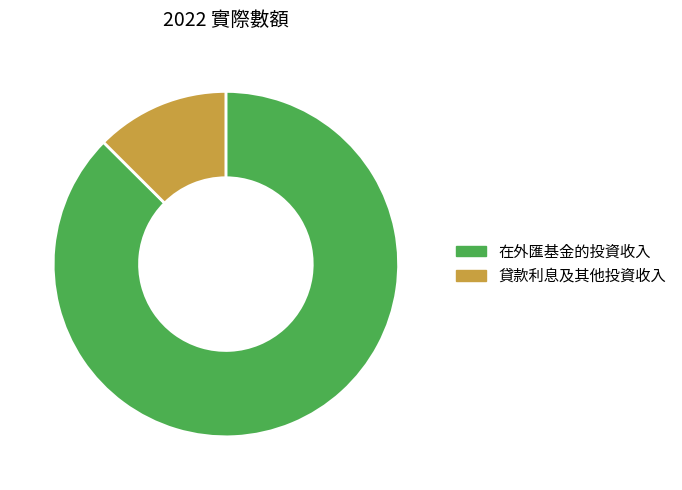

Is there any slice that represents more than half of the pie?

Yes